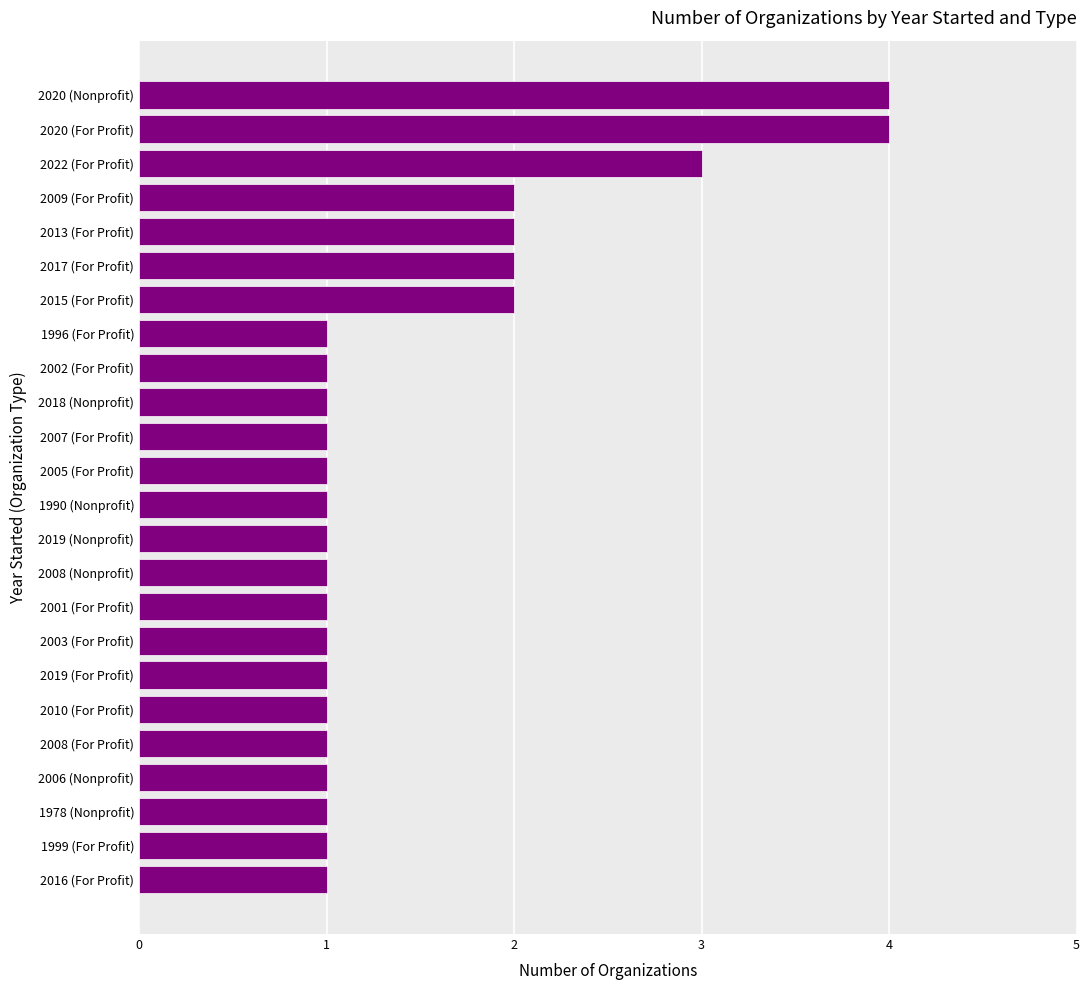

What is the difference between the maximum and second lowest values?

3